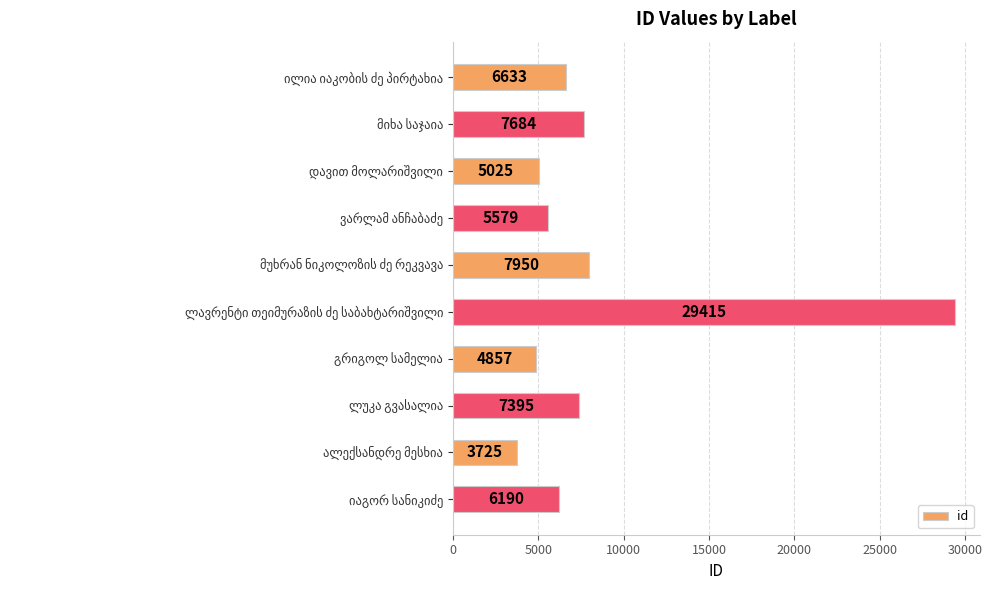

What is the smallest value displayed?

3725